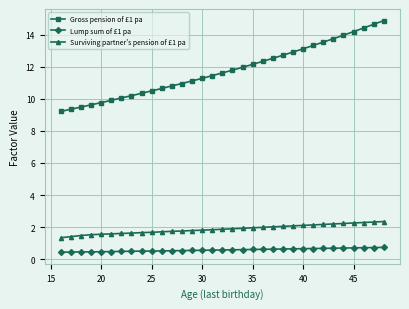

Which series has the largest range (max minus min)?

Gross pension of £1 pa